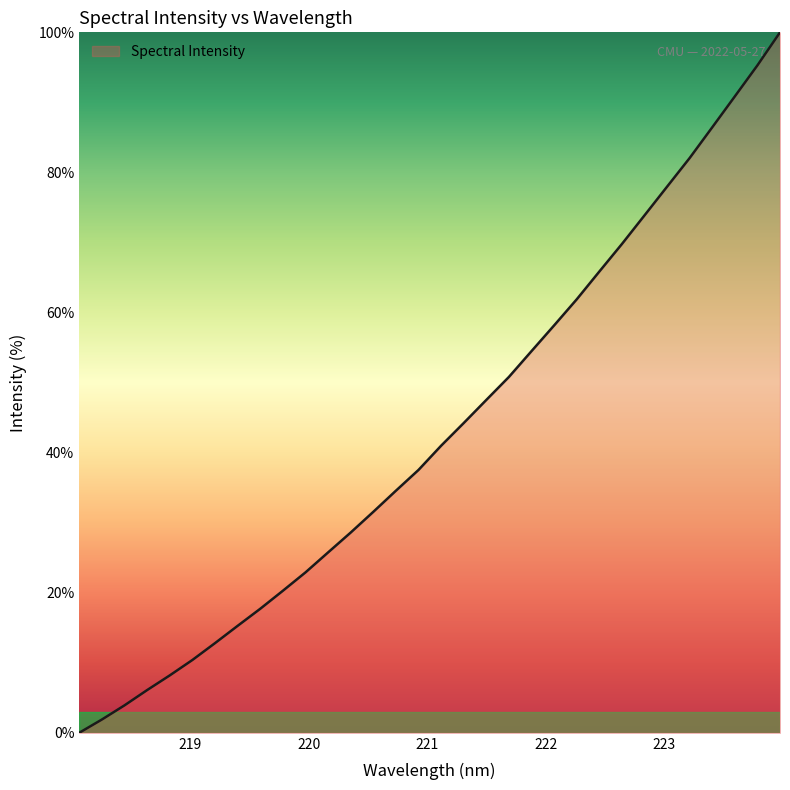

What is the greatest value displayed?

100.0